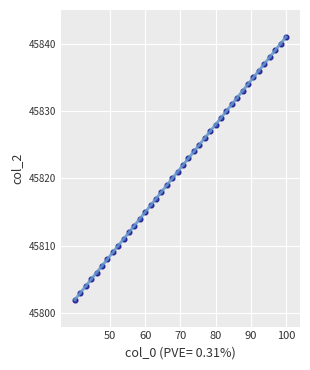

What is the range of Y values (max minus min)?

39